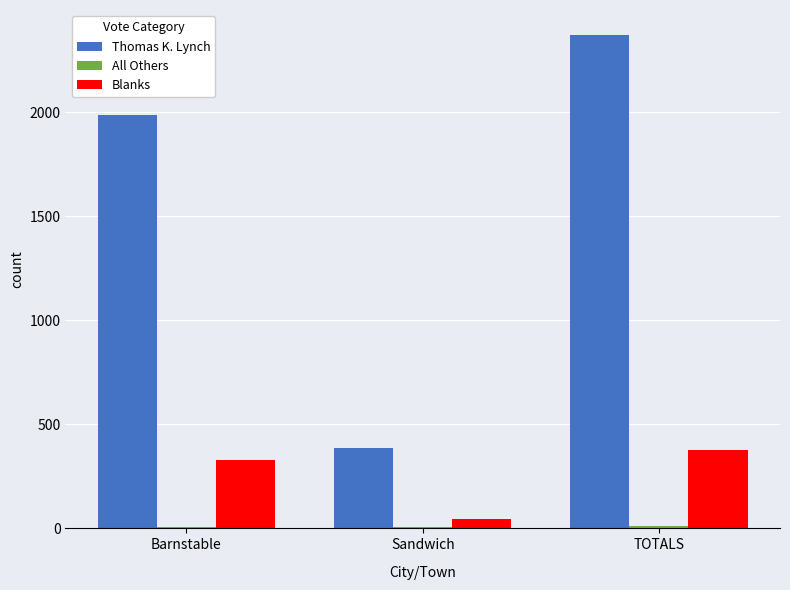

How many groups of bars are there?

3